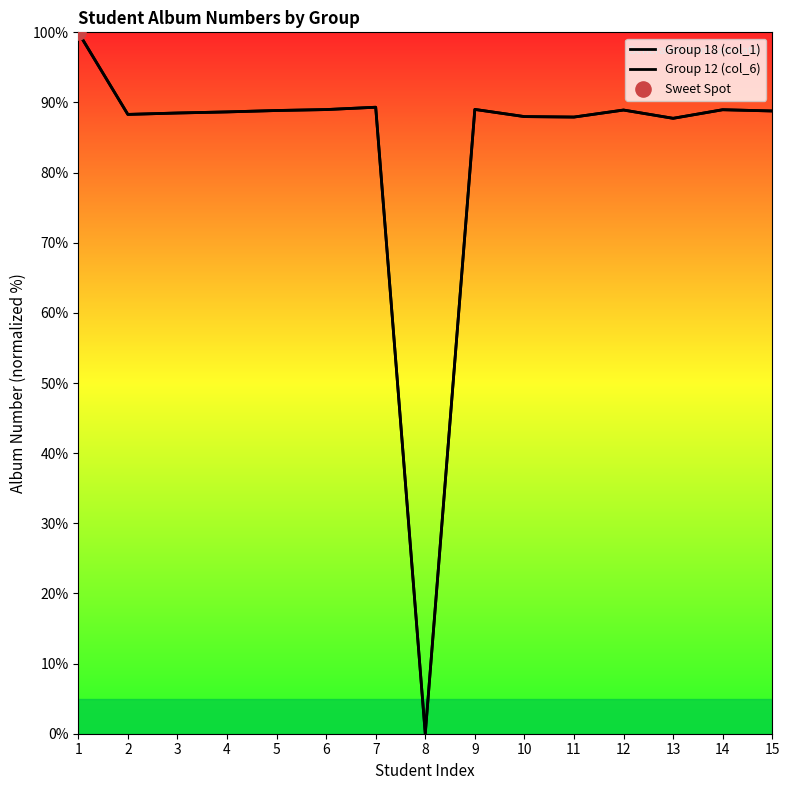

What is the total value across all series at 9?

178.0